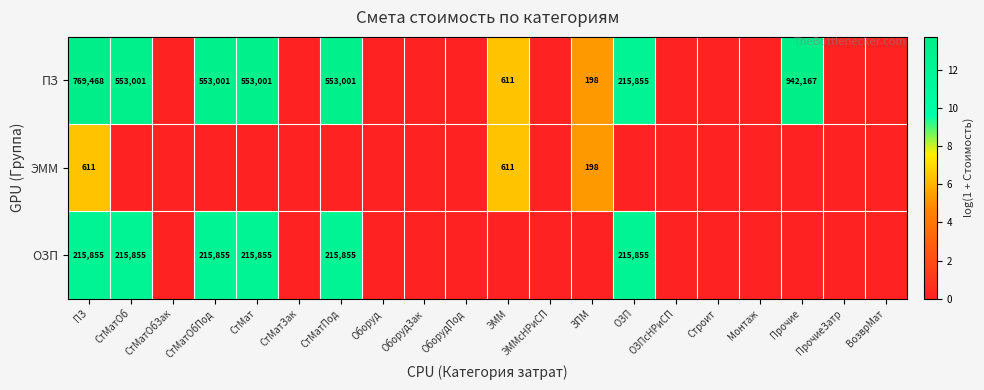

Is the value of ПЗ at ЗПМ greater than the value of ЭММ at ЭММ?

No